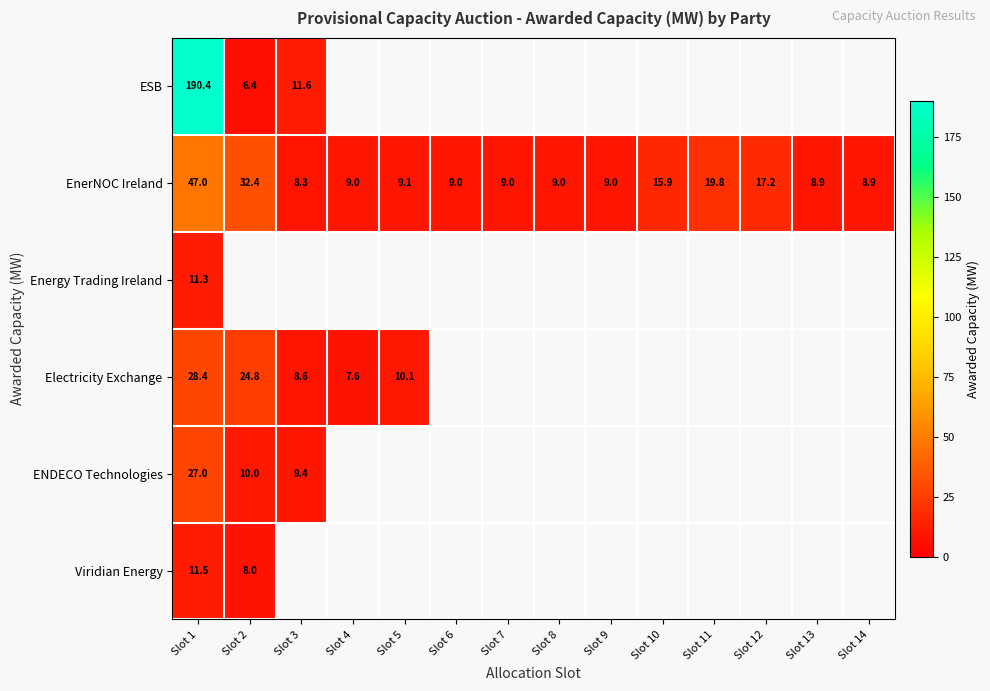

Is the value of ENDECO Technologies at Slot 2 greater than the value of Electricity Exchange at Slot 4?

Yes